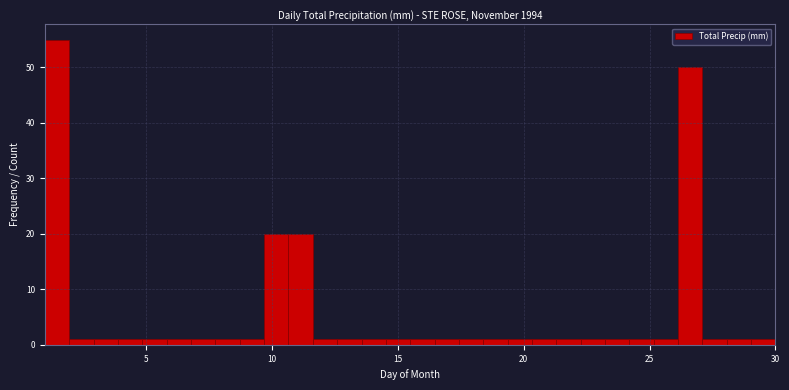

Read against the x-axis, roughly where is the centre of the tallest bar?

1.5